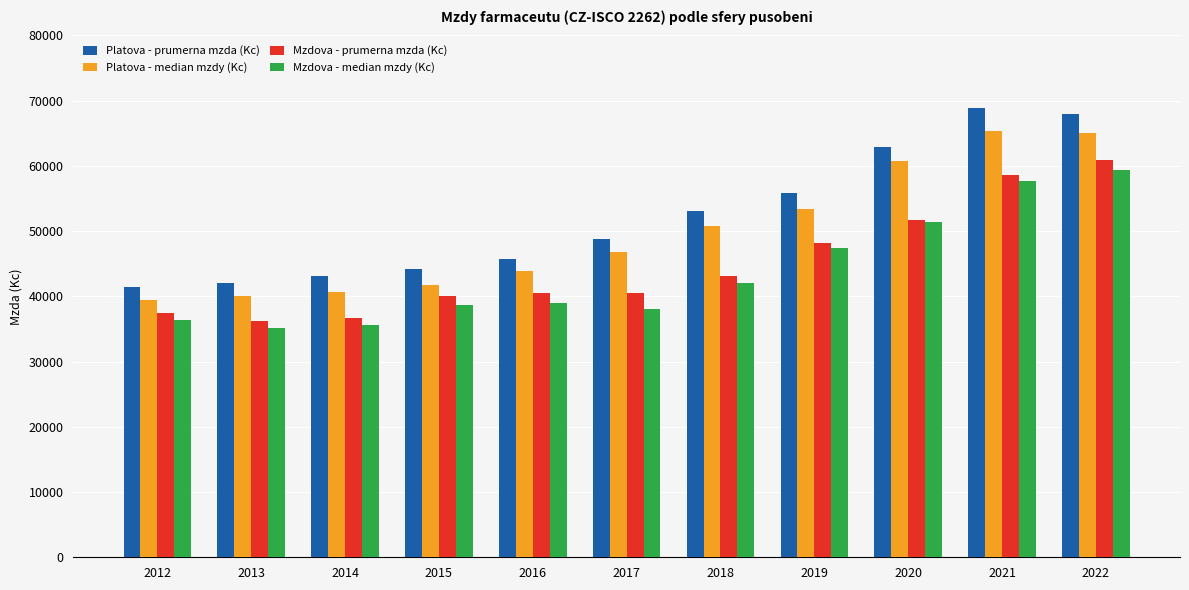

What is the lowest value of the Platova - median mzdy (Kc) series?

39480.9